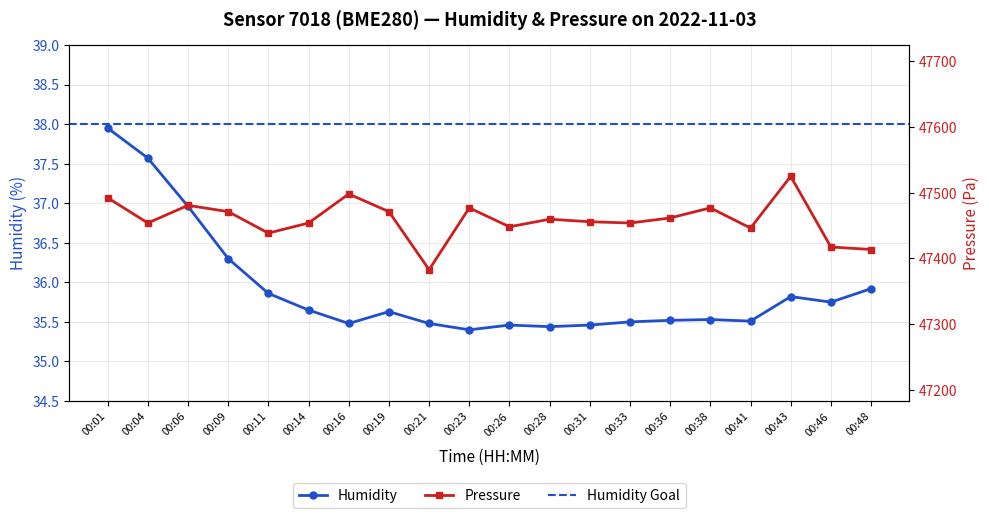

Is this an area chart (filled region under the line)?

No